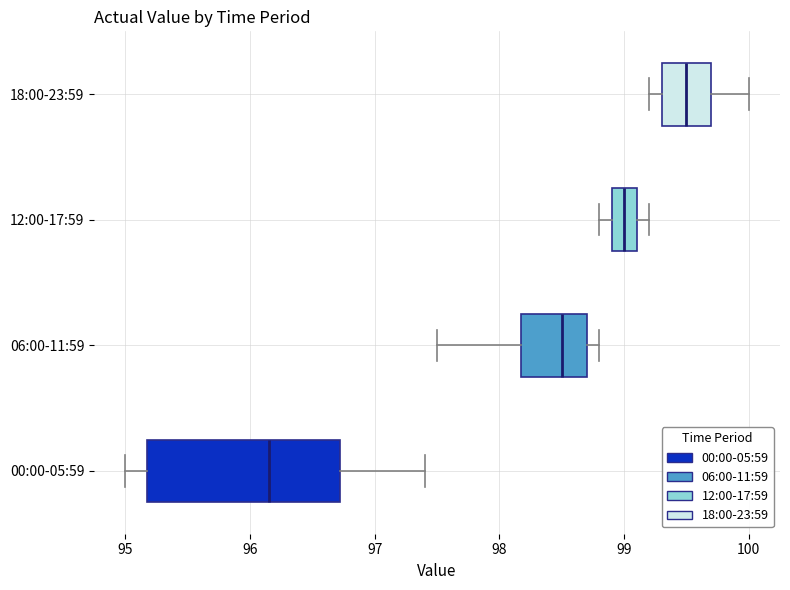

Which box has the furthest to the right median line?

18:00-23:59